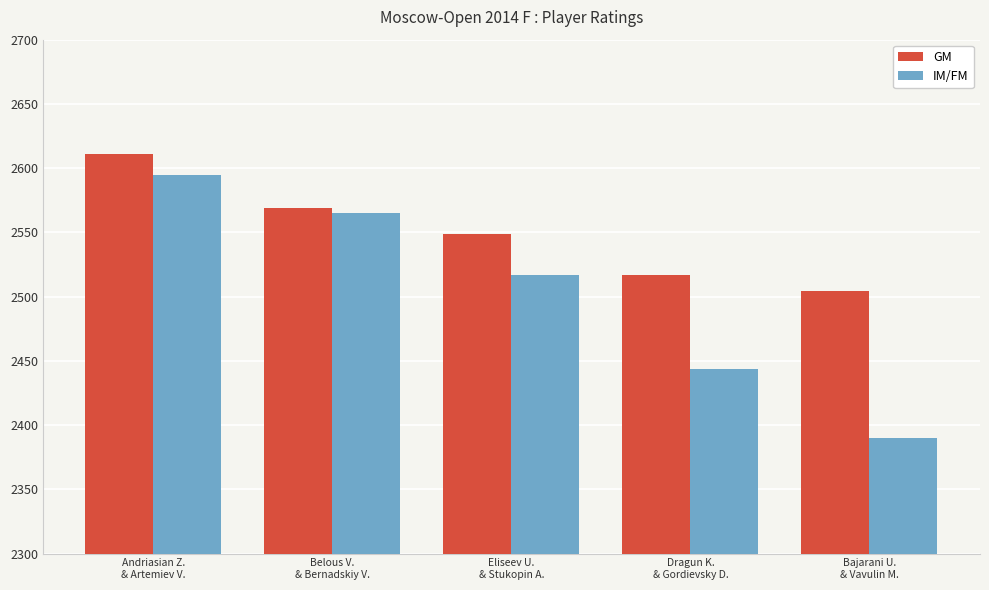

What are all the series names shown in the legend?

GM, IM/FM